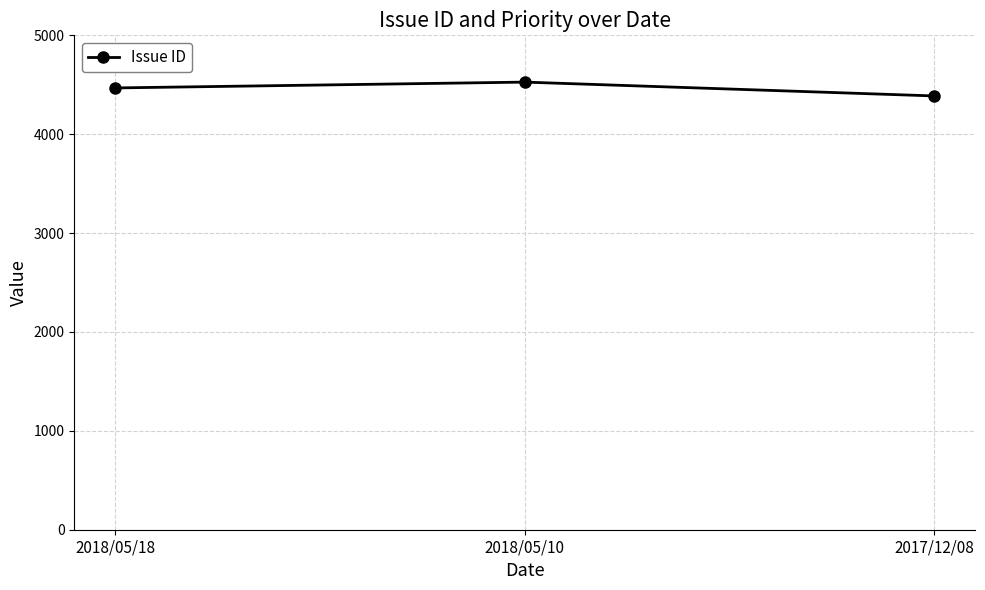

What position from the left is 2017/12/08?

3